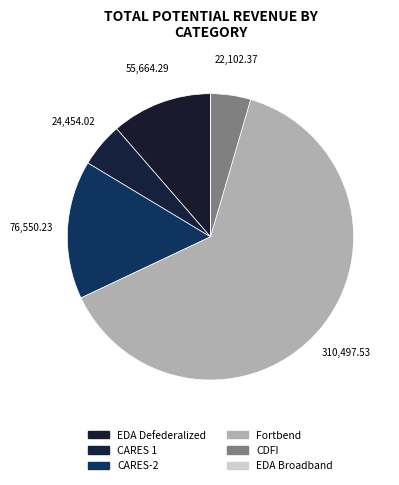

Combined, what portion of the pie is CARES-2 and EDA Broadband?

15.7%